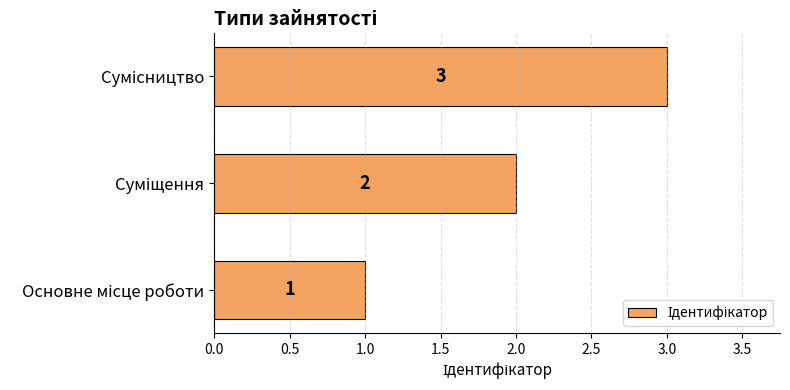

Count the values in the range 1 to 3.

3